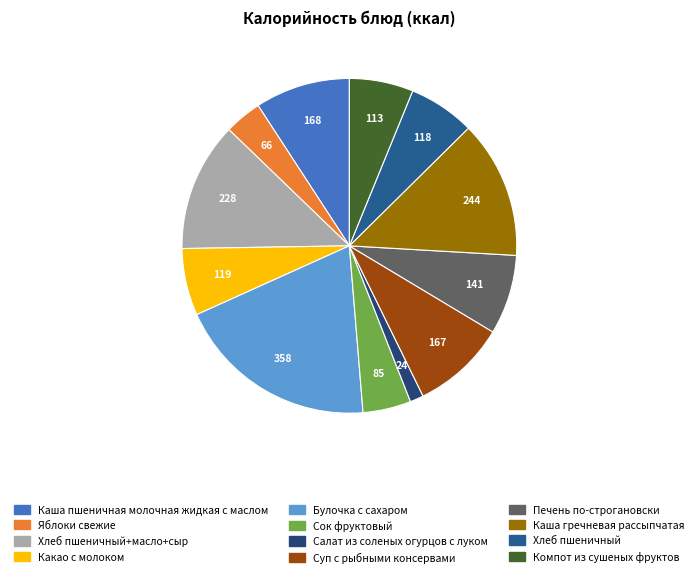

Which slice is the largest?

Булочка с сахаром